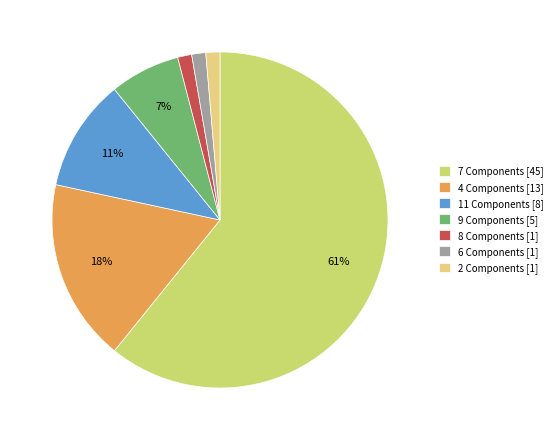

What percentage is the 2 Components slice, to the nearest percent?

1%